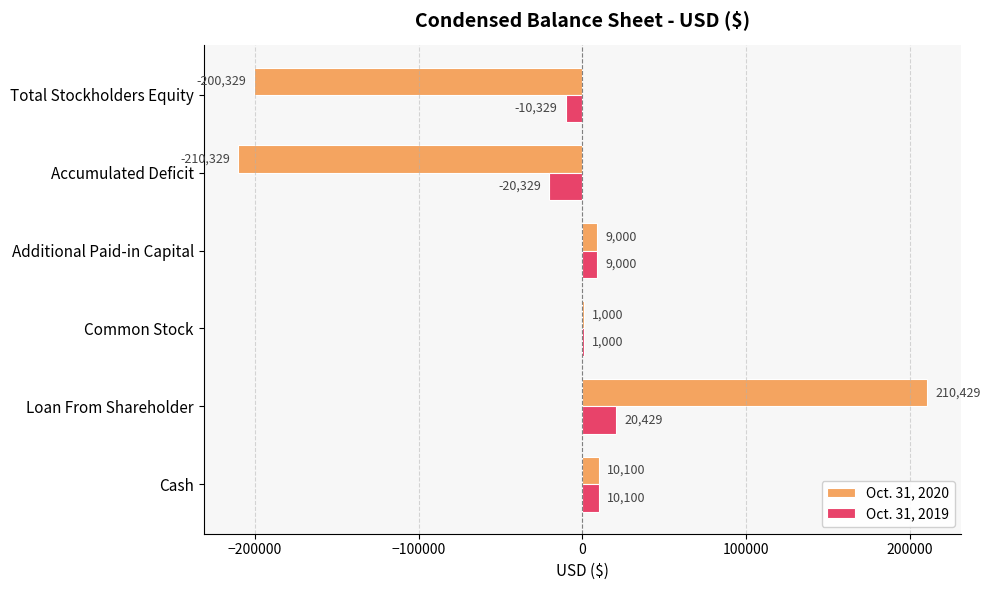

Which series changed the most between Additional Paid-in Capital and Accumulated Deficit?

Oct. 31, 2020